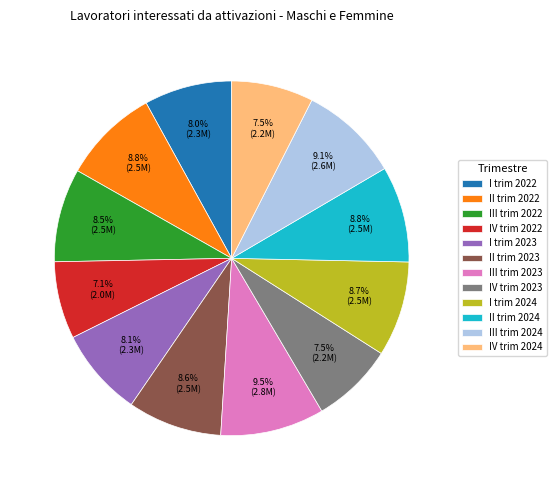

How many slices are in this pie chart?

12